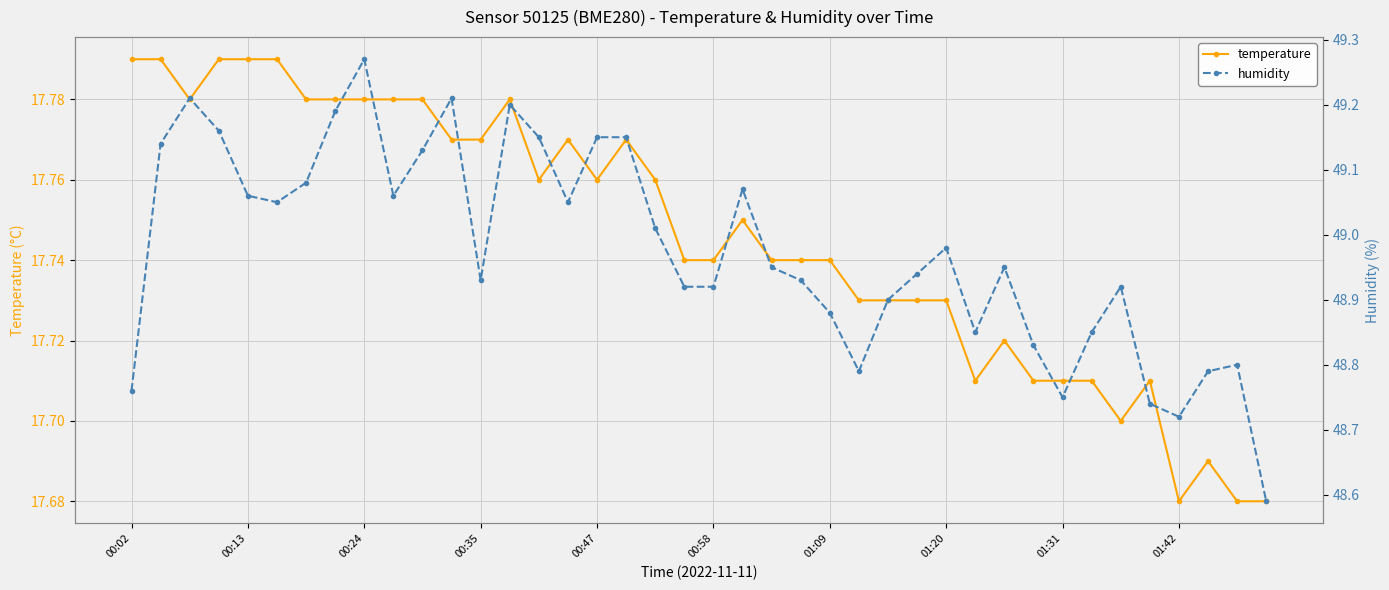

How many temperature values are between 17 and 18?

40